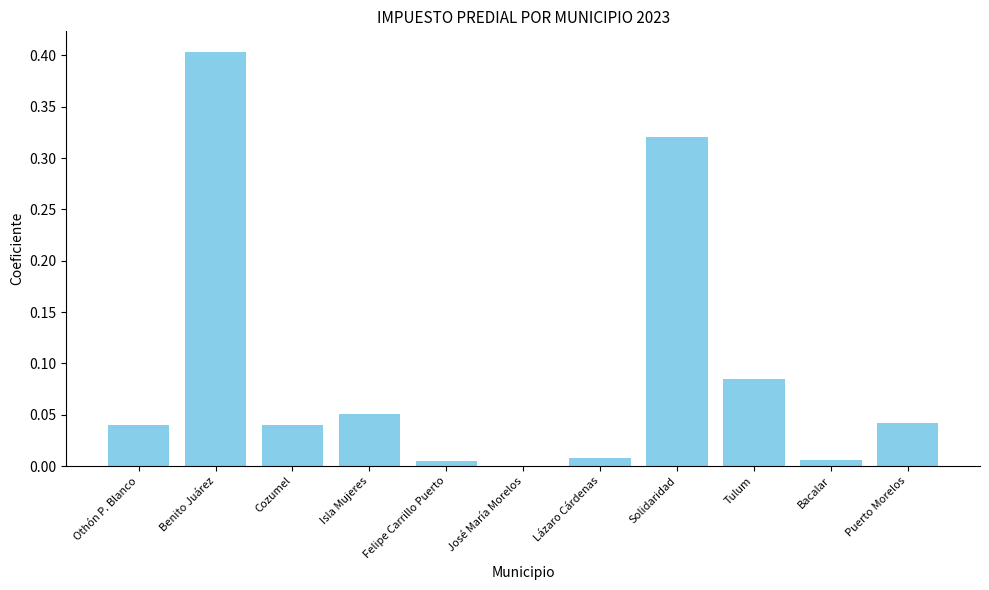

What is the sum of all values?

1.0